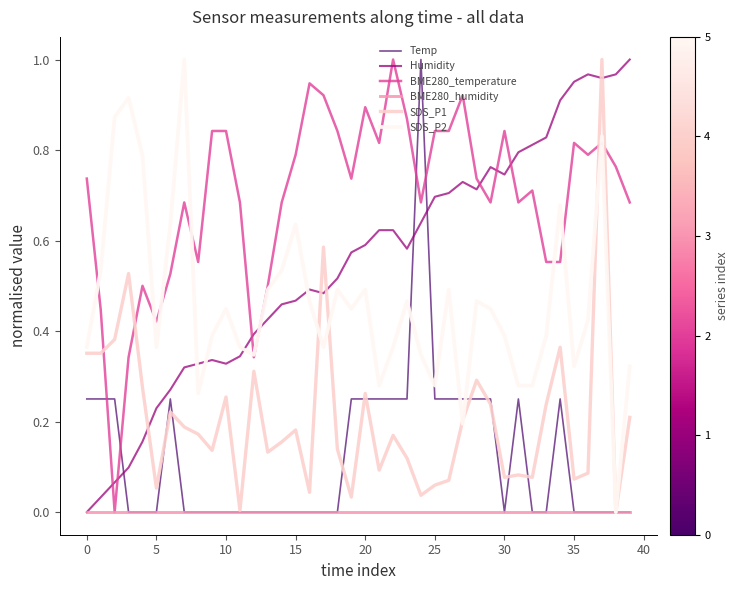

In SDS_P1, how many points are higher than both neighbors (excluding endpoints)?

12